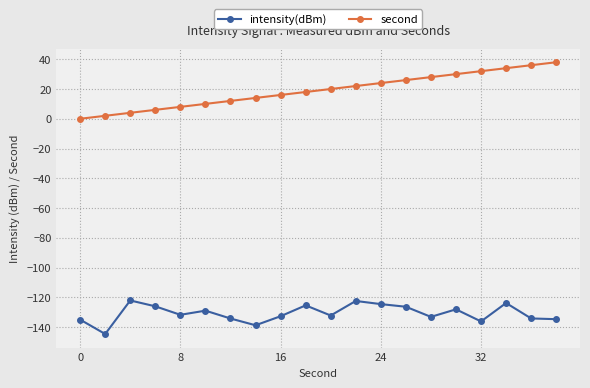

Does the chart display data point markers on the line(s)?

Yes